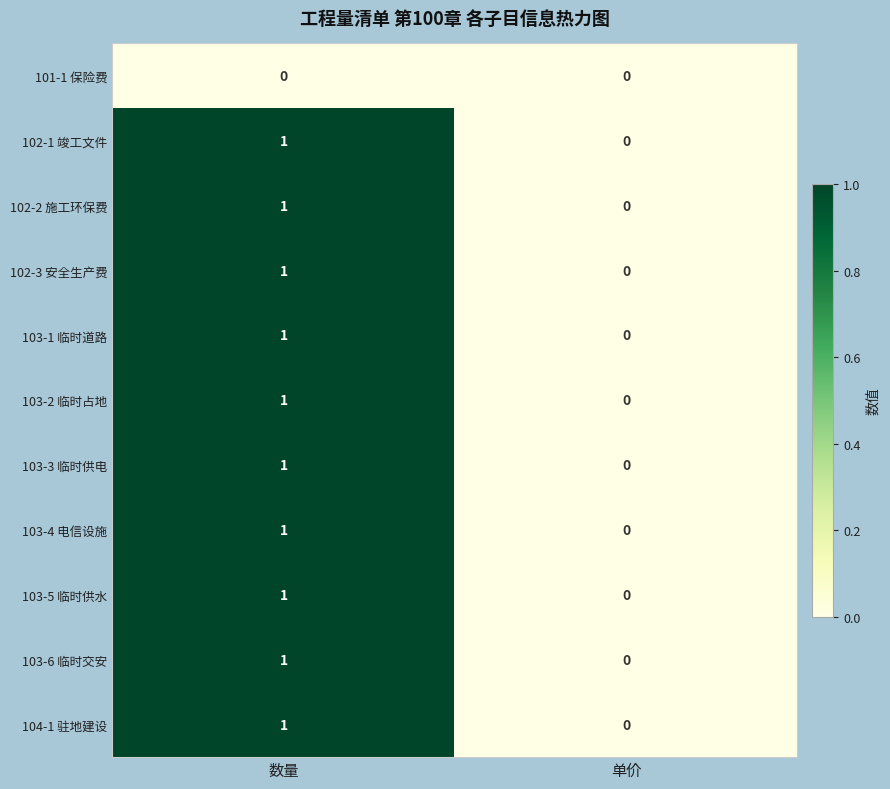

Reading left to right, extract all data points from this chart.

101-1 保险费: 数量=0	单价=0
102-1 竣工文件: 数量=1	单价=0
102-2 施工环保费: 数量=1	单价=0
102-3 安全生产费: 数量=1	单价=0
103-1 临时道路: 数量=1	单价=0
103-2 临时占地: 数量=1	单价=0
103-3 临时供电: 数量=1	单价=0
103-4 电信设施: 数量=1	单价=0
103-5 临时供水: 数量=1	单价=0
103-6 临时交安: 数量=1	单价=0
104-1 驻地建设: 数量=1	单价=0